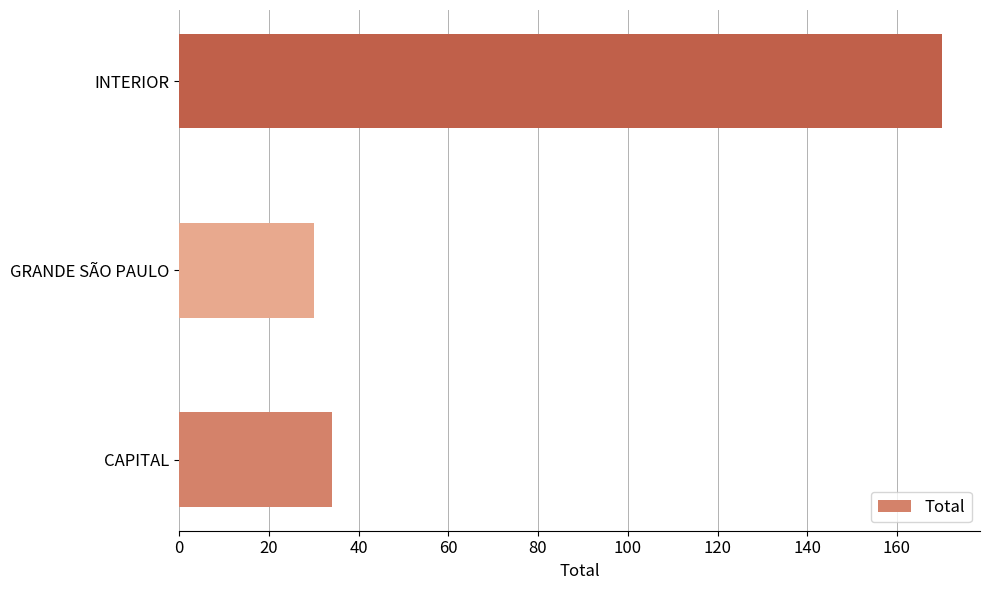

Reading bottom to top, transcribe all the data shown in this chart.

34	30	170